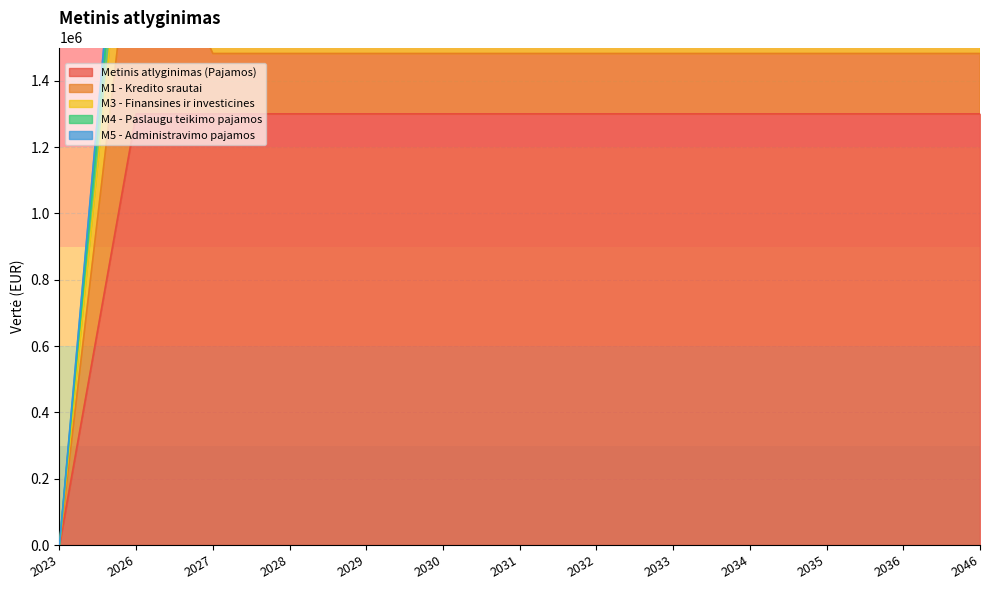

The M5 - Administravimo pajamos series shows 618484.4 at 2035. True or false?

False